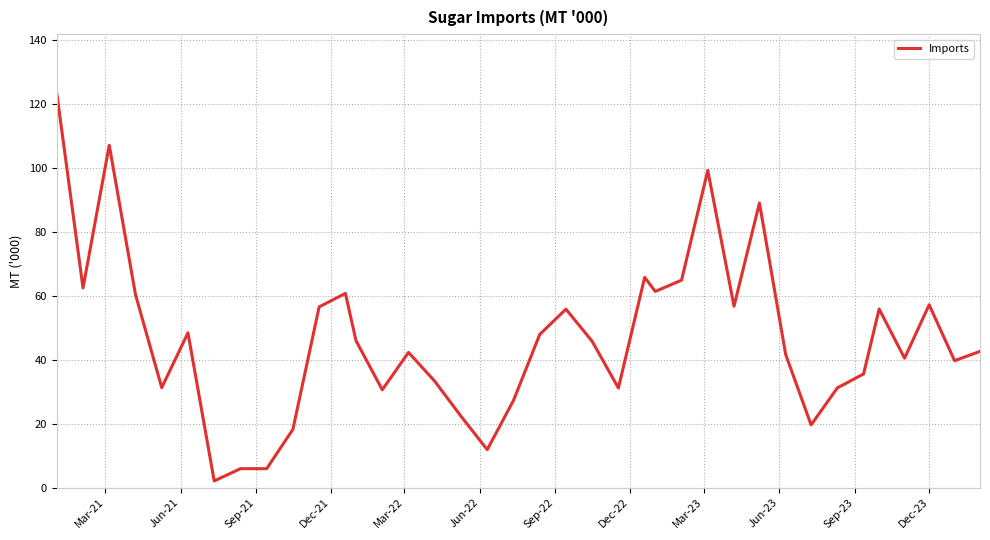

What is the maximum value shown in the chart?

123.3